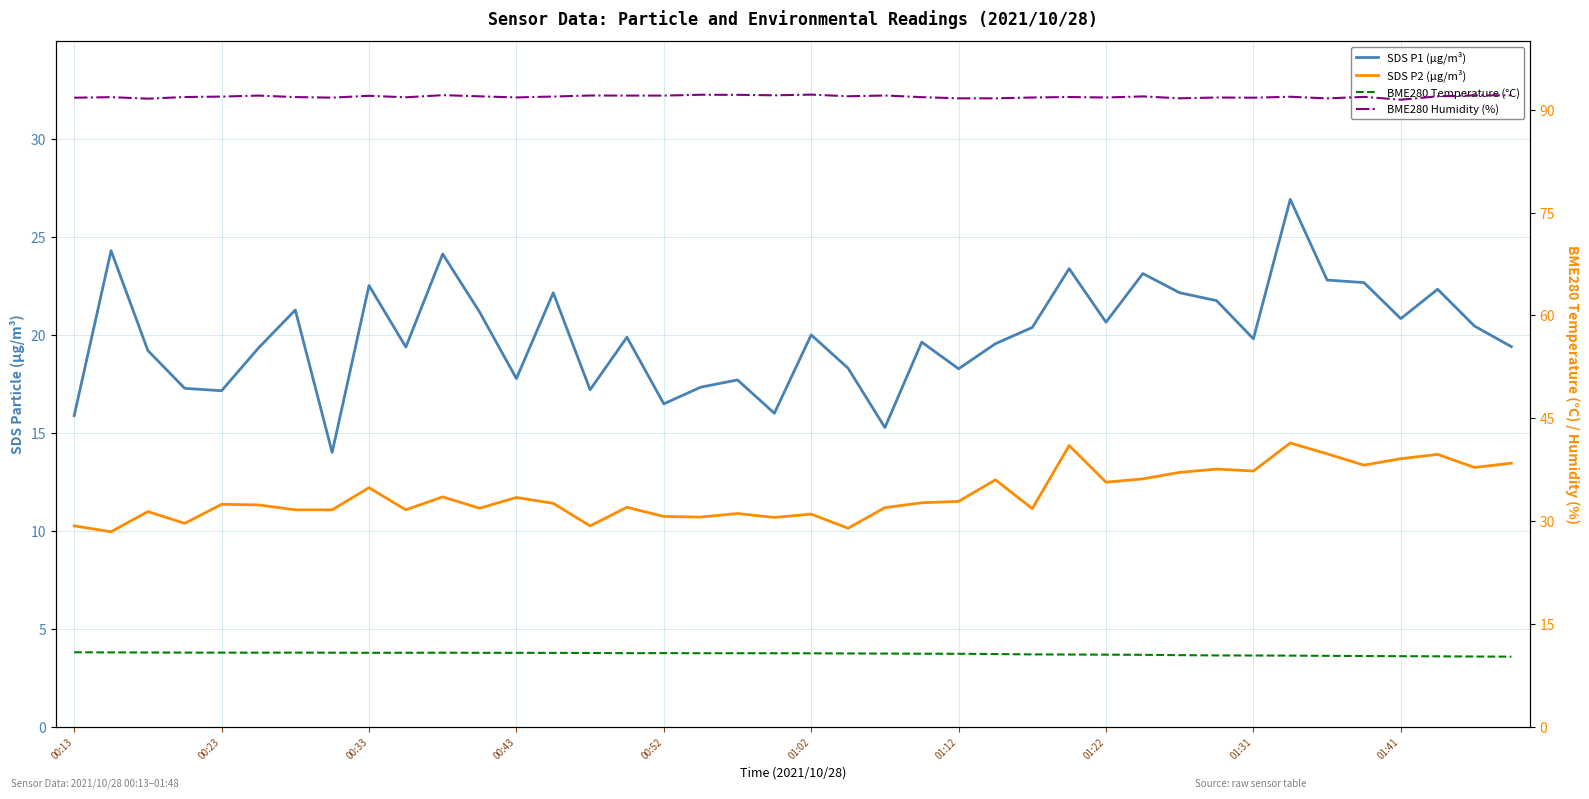

What are all the series names shown in the legend?

SDS P1 (µg/m³), SDS P2 (µg/m³), BME280 Temperature (°C), BME280 Humidity (%)